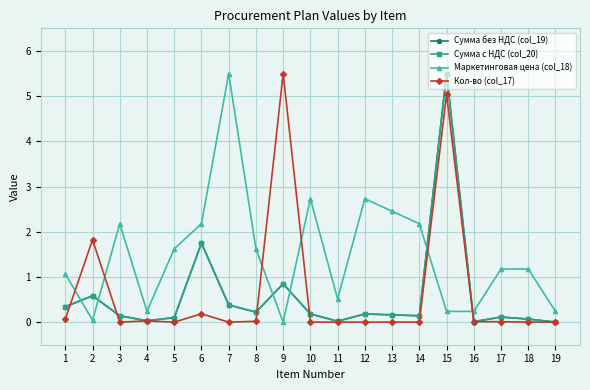

How many series are shown in this chart?

4